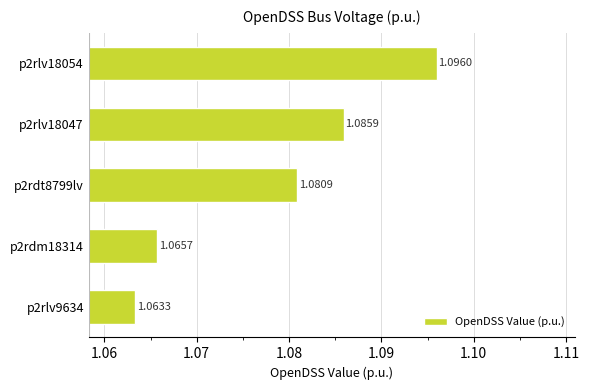

Which label corresponds to the smallest value in the chart?

p2rlv9634